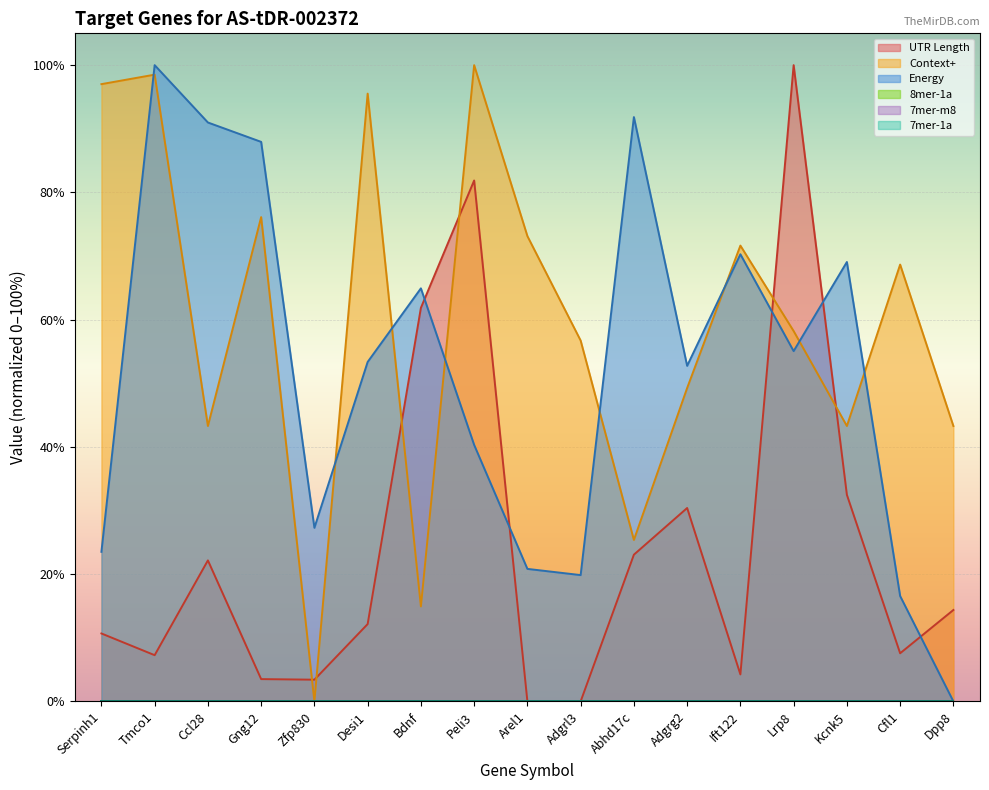

Does the chart display data point markers on the line(s)?

No